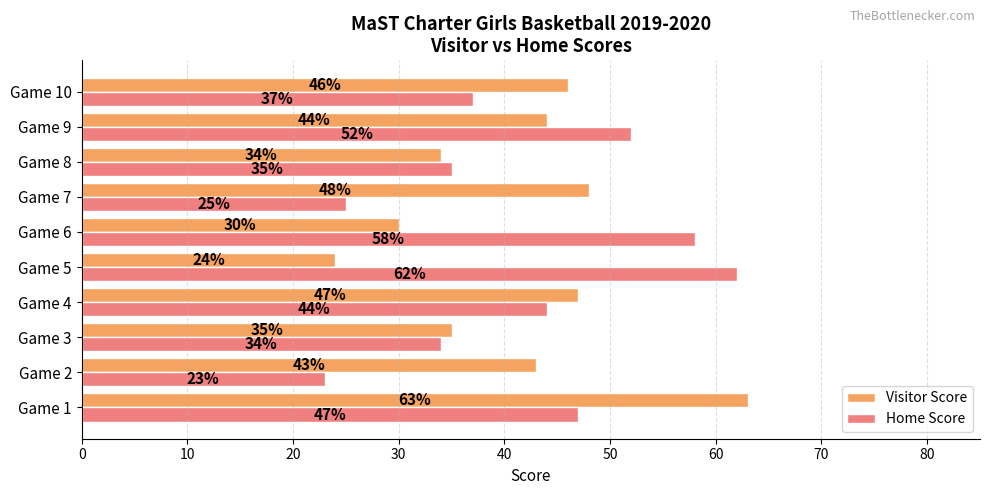

How many data points in Visitor Score are less than 44?

5